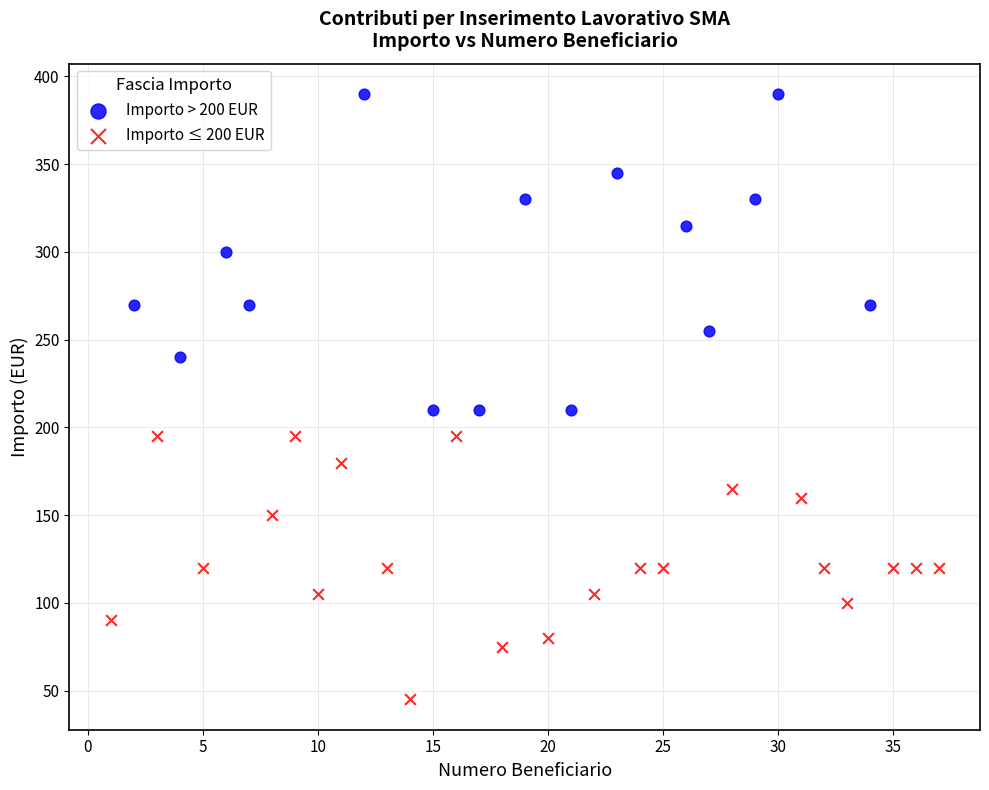

Which series contains the lowest Y value?

Importo ≤ 200 EUR